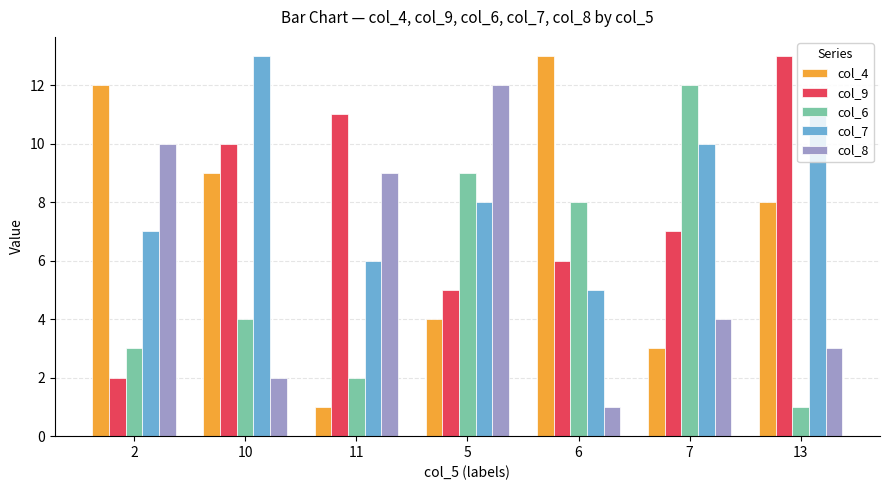

What is the minimum value for col_6?

1